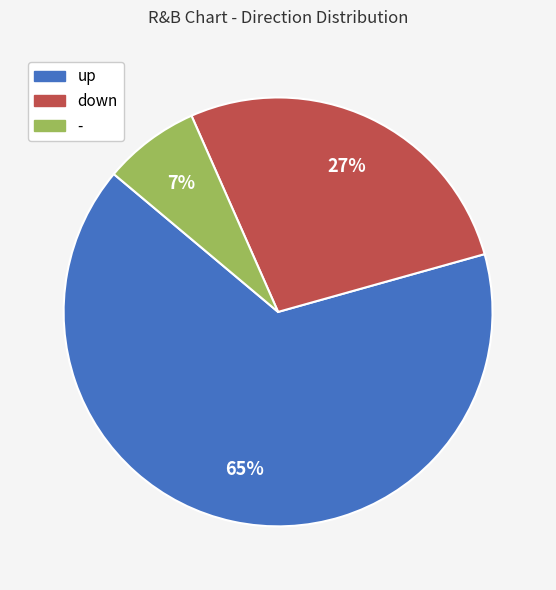

Between - and up, which is larger?

up